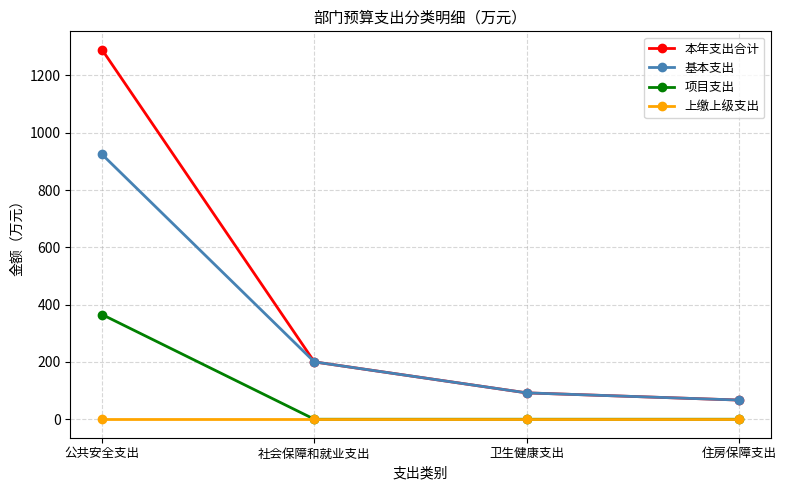

True or false: 本年支出合计 and 项目支出 intersect in this chart.

False